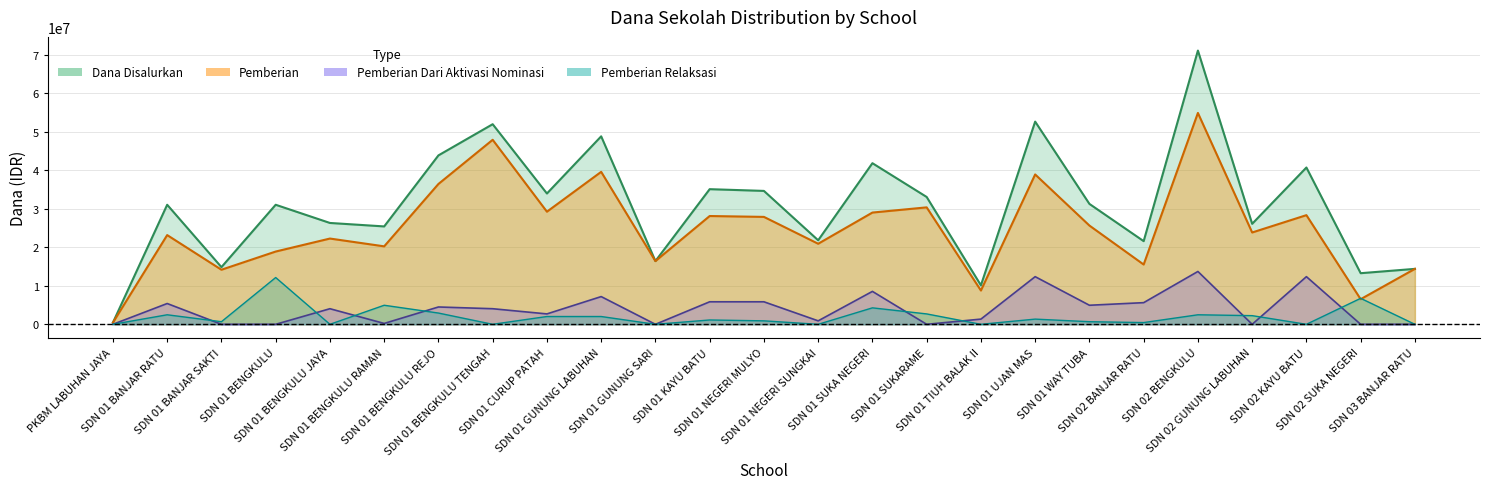

List the labels in order of Pemberian Dari Aktivasi Nominasi value, smallest first.

PKBM LABUHAN JAYA, SDN 01 BANJAR SAKTI, SDN 01 BENGKULU, SDN 01 GUNUNG SARI, SDN 01 SUKARAME, SDN 02 GUNUNG LABUHAN, SDN 02 SUKA NEGERI, SDN 03 BANJAR RATU, SDN 01 BENGKULU RAMAN, SDN 01 NEGERI SUNGKAI, SDN 01 TIUH BALAK II, SDN 01 CURUP PATAH, SDN 01 BENGKULU JAYA, SDN 01 BENGKULU TENGAH, SDN 01 BENGKULU REJO, SDN 01 WAY TUBA, SDN 01 BANJAR RATU, SDN 02 BANJAR RATU, SDN 01 KAYU BATU, SDN 01 NEGERI MULYO, SDN 01 GUNUNG LABUHAN, SDN 01 SUKA NEGERI, SDN 01 UJAN MAS, SDN 02 KAYU BATU, SDN 02 BENGKULU